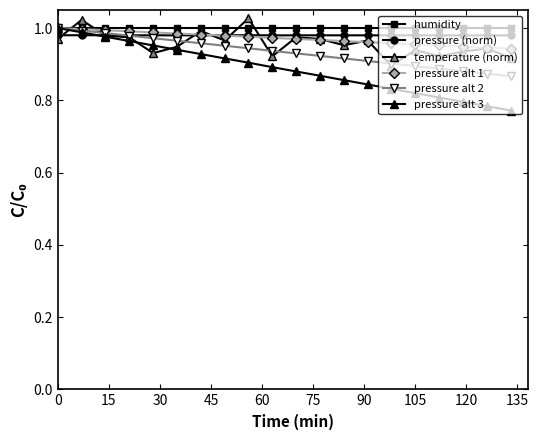

How many lines are shown in the chart?

6